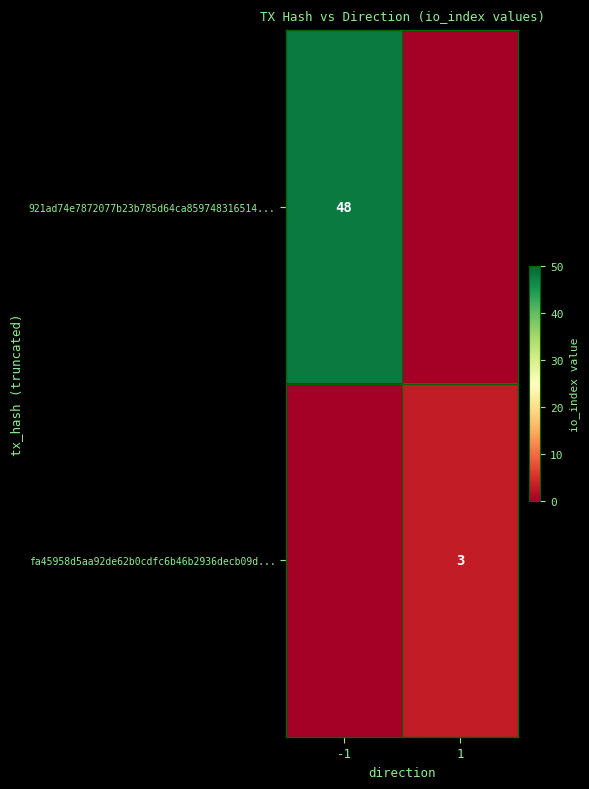

The value of fa45958d5aa92de62b0cdfc6b46b2936decb09d... at 1 is 1. True or false?

False